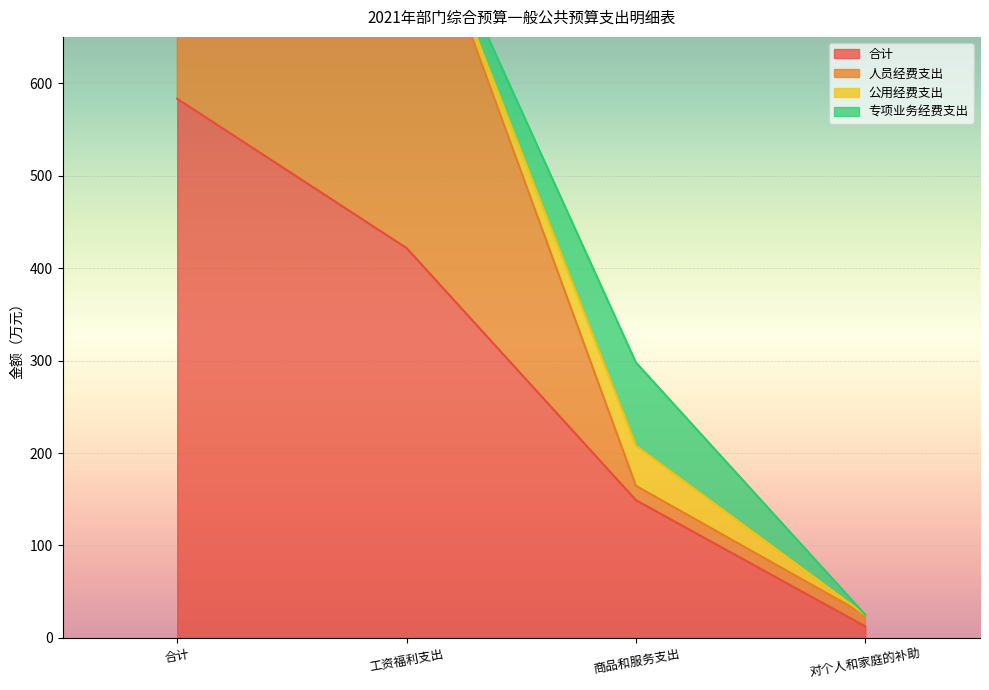

True or false: 合计 has a value of 148.9 at 商品和服务支出.

True